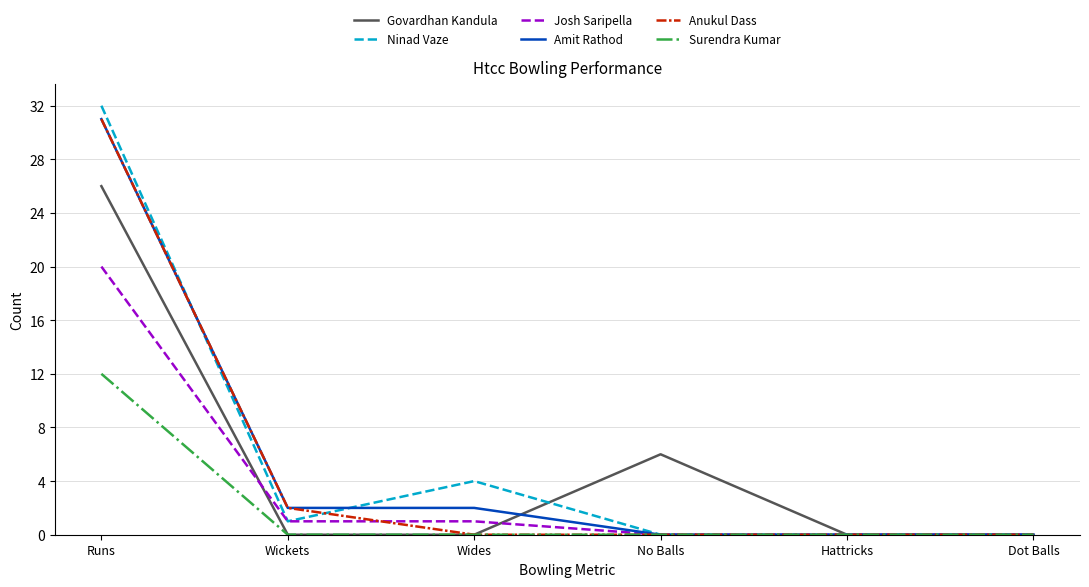

What position from the left is Hattricks?

5